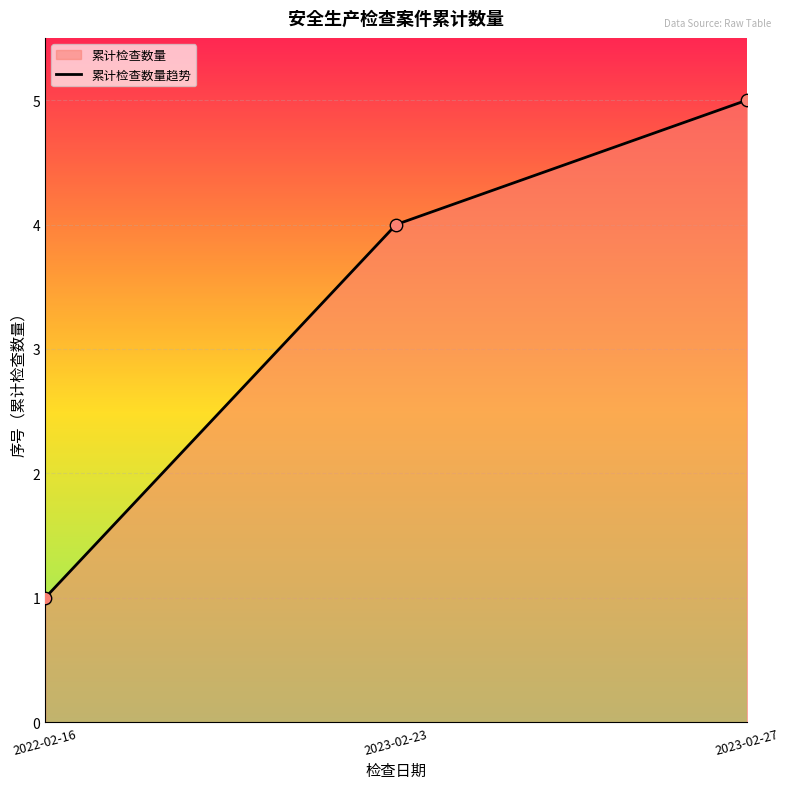

Approximately how many times larger is the value at 2023-02-23 compared to 2022-02-16?

4.0